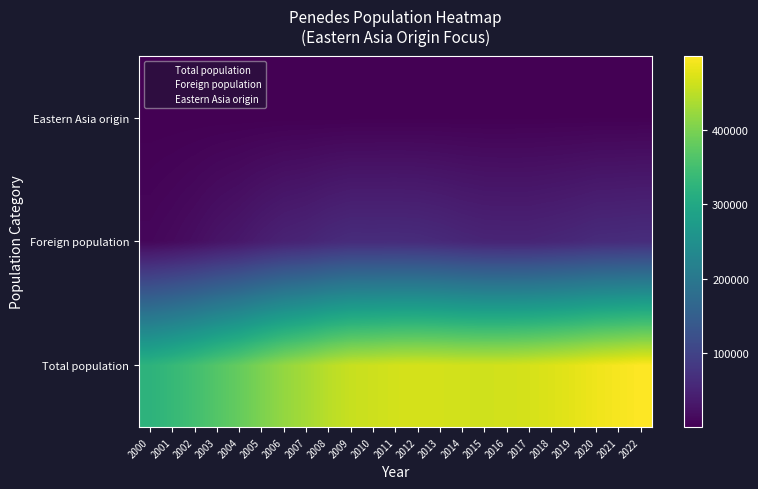

What is the total value across all series at 2018?

529064